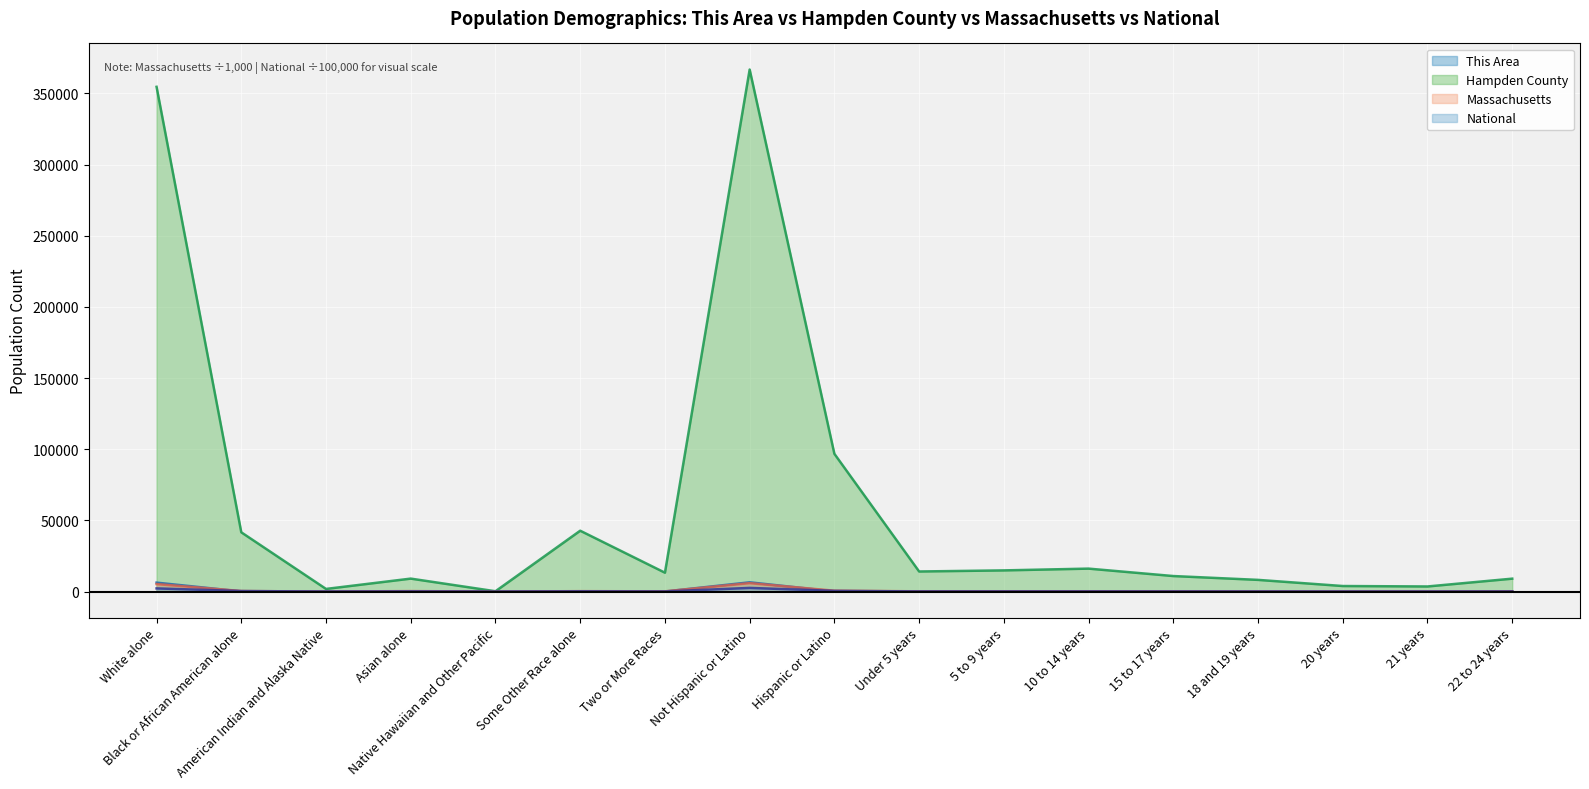

In National, how many points are lower than both neighbors (excluding endpoints)?

5